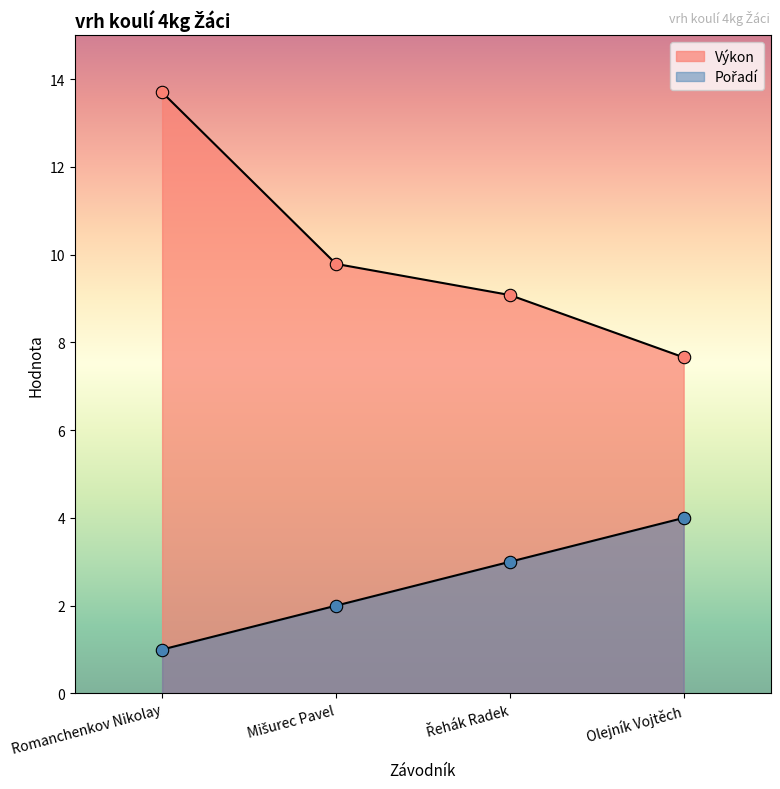

Which series contains the highest Y value?

Výkon